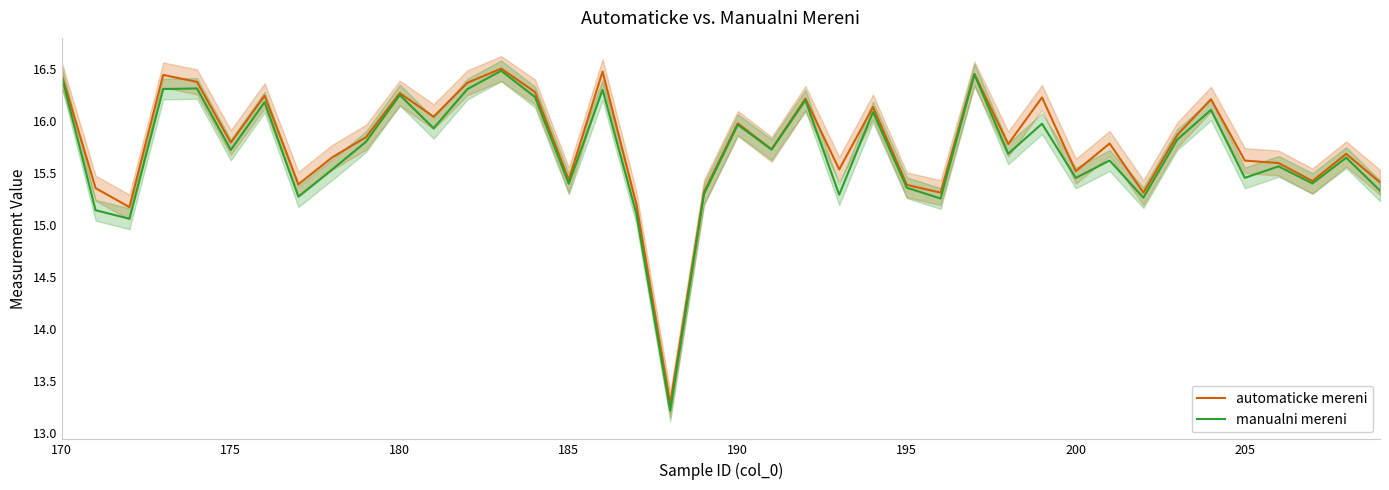

Is it true that manualni mereni equals 9.2 at 190?

False